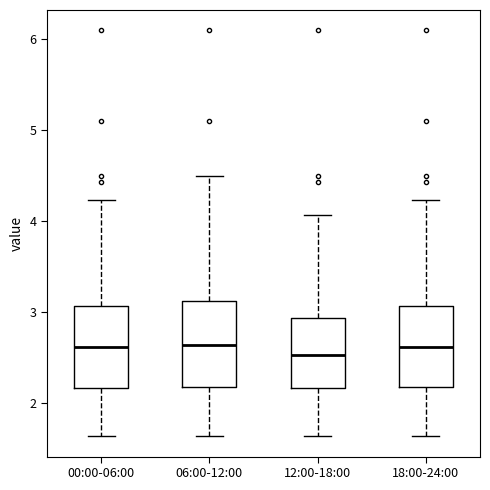

Reading left to right, transcribe this box plot: for each box, give where its median line is, the range the box spans, and where its two whiskers end, as read against the y-axis. The values are not printed on the chart, so give them approximately, as read against the axis.

00:00-06:00: median 2.6, box 2.2 to 3.1, whiskers 1.6 to 4.2
06:00-12:00: median 2.6, box 2.2 to 3.1, whiskers 1.6 to 4.5
12:00-18:00: median 2.5, box 2.2 to 2.9, whiskers 1.6 to 4.1
18:00-24:00: median 2.6, box 2.2 to 3.1, whiskers 1.6 to 4.2